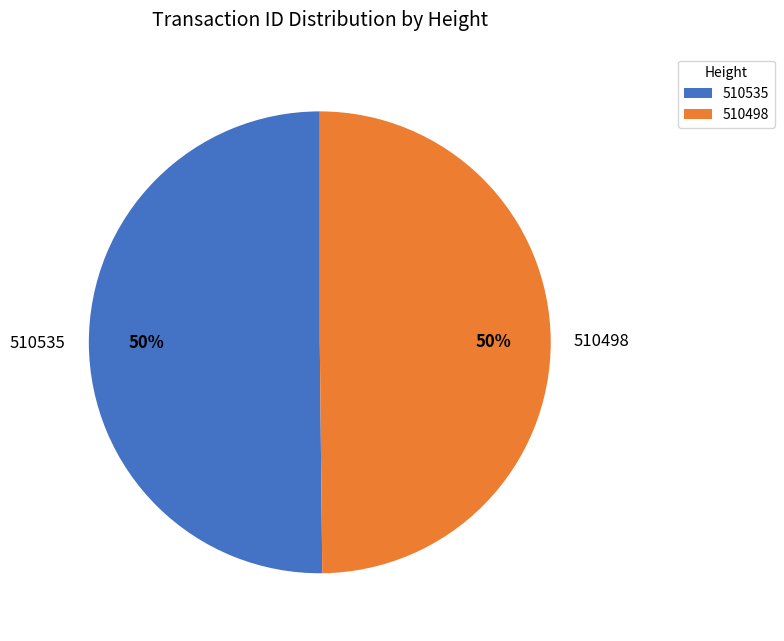

Is the sum of 510535 and 510498 greater than half?

Yes